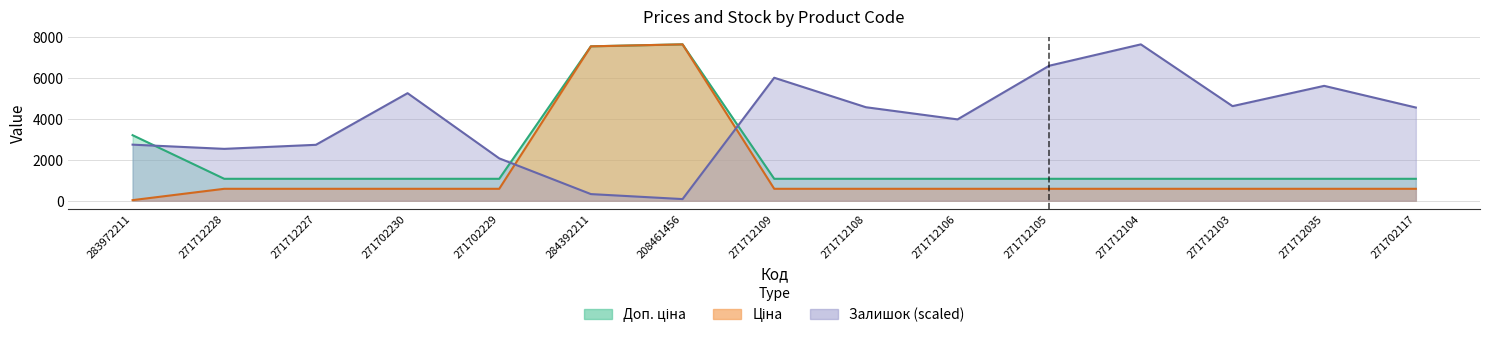

What is the approximate value of Ціна at 284392211?

7545.9